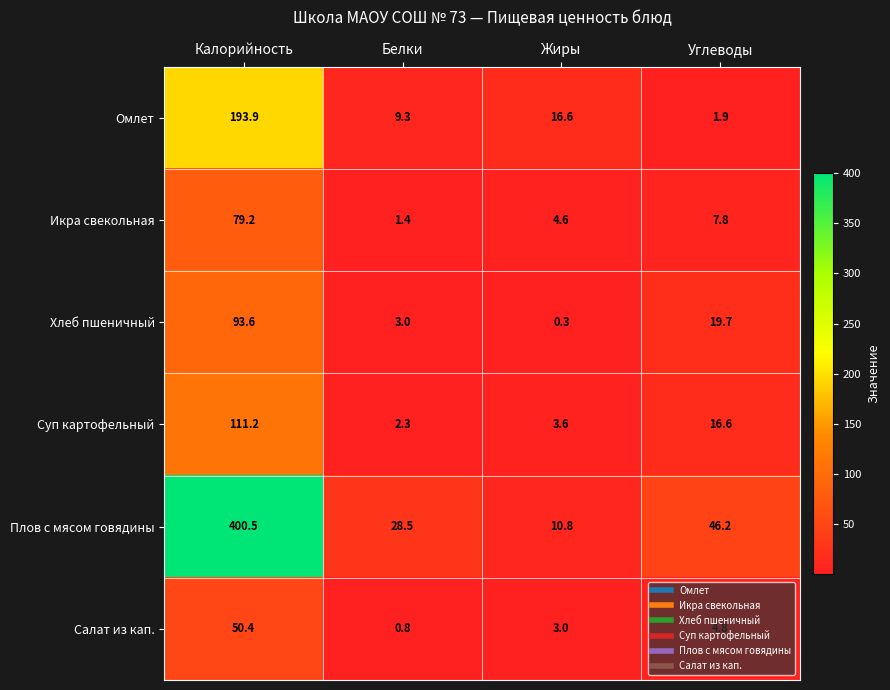

What is the spread (max minus min) of values at Калорийность?

350.1